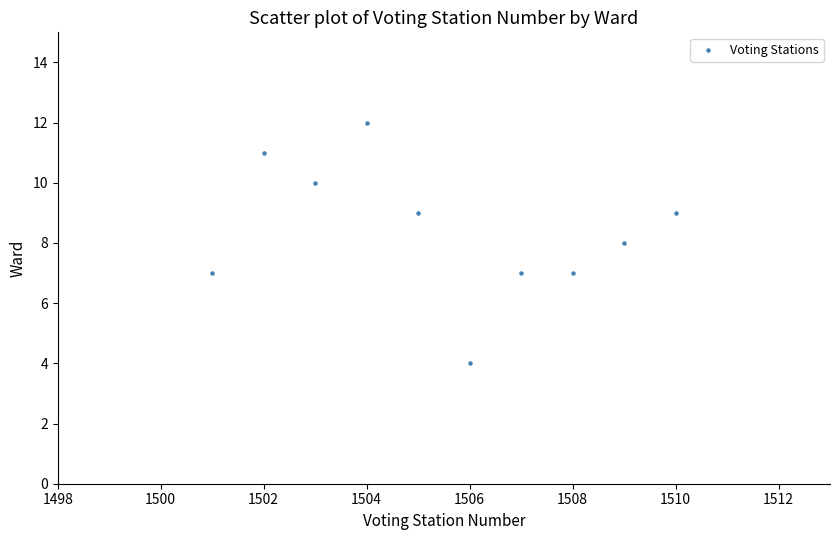

What is the average X value?

1506